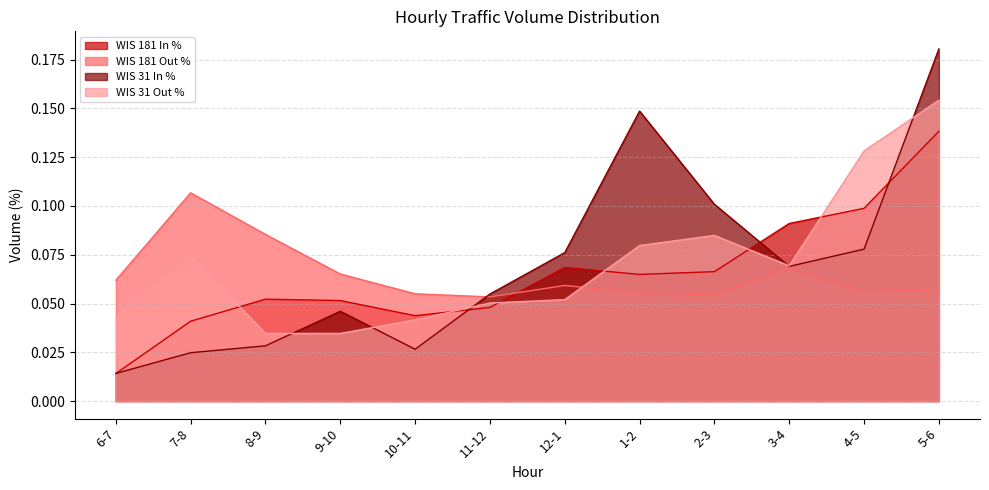

True or false: WIS 181 Out % and WIS 31 In % cross at least once.

True